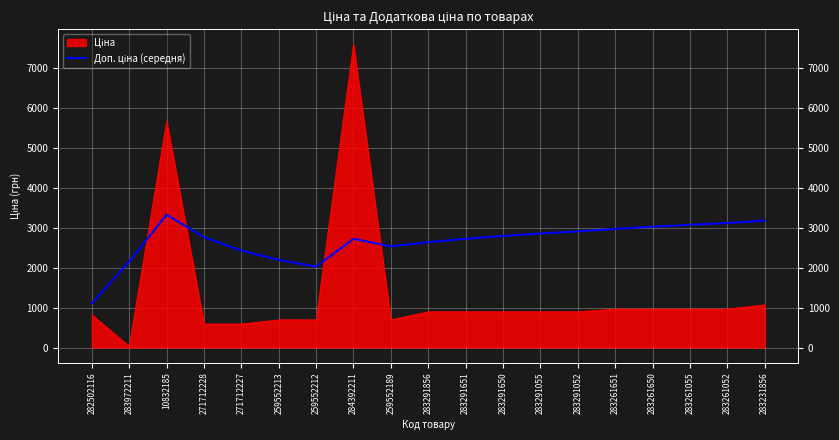

Where is the first local maximum?

10832185